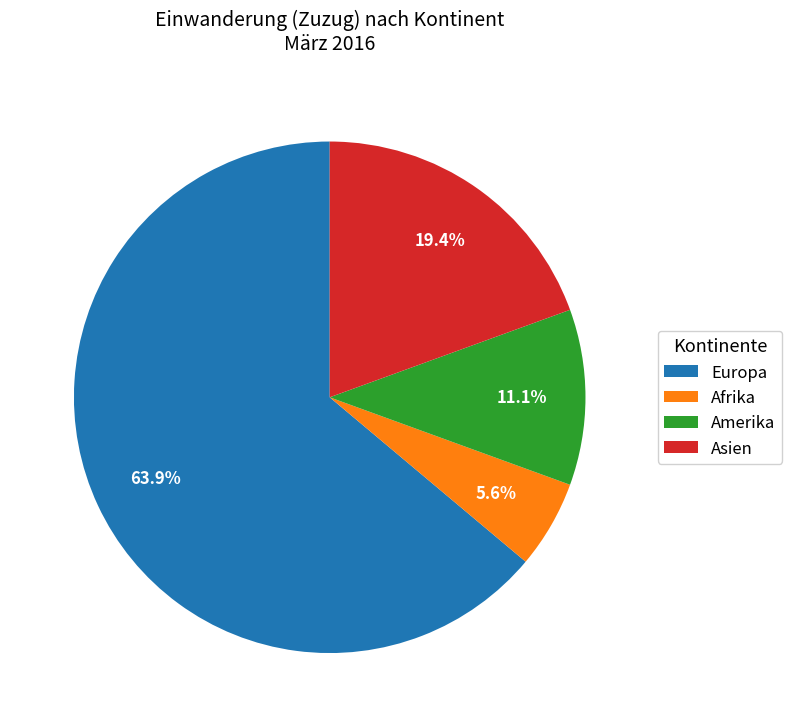

To the nearest percent, what portion does Asien represent?

19%